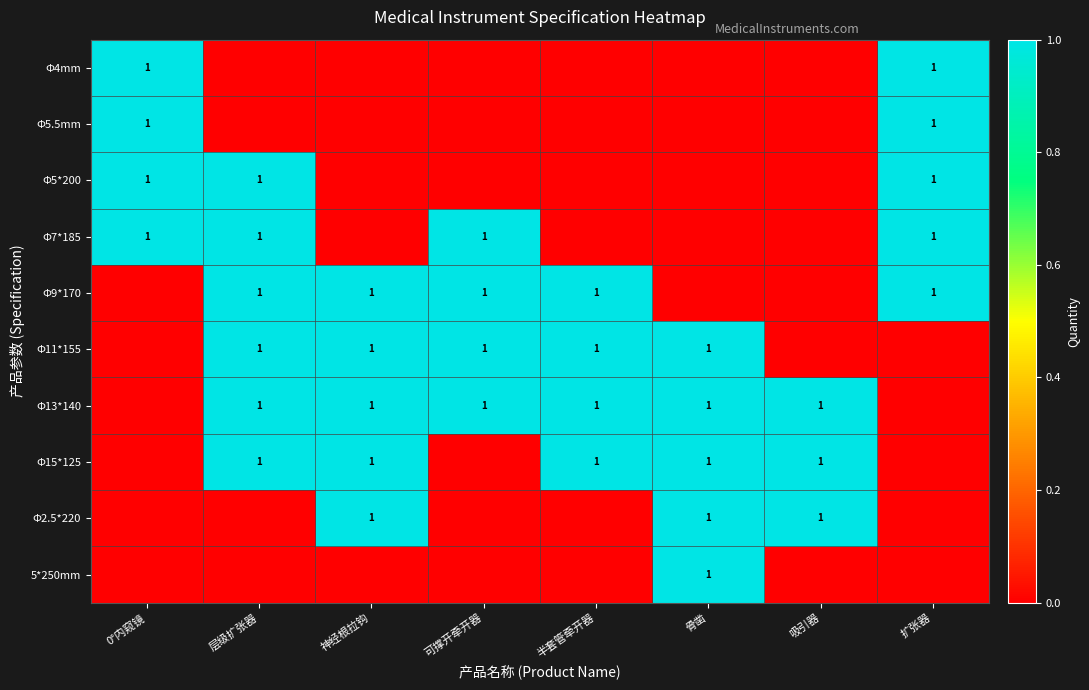

The Φ15*125 series shows 1 at 骨凿. True or false?

True